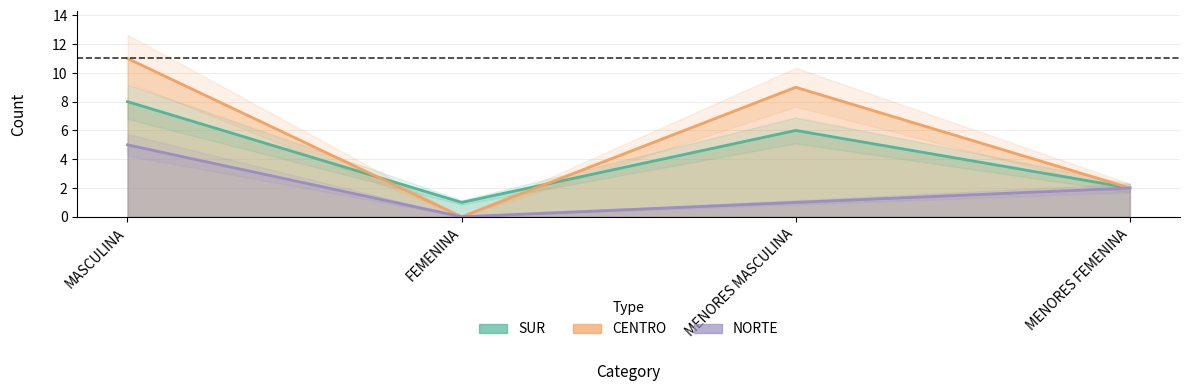

What is the label of the 3rd point from the left?

MENORES MASCULINA